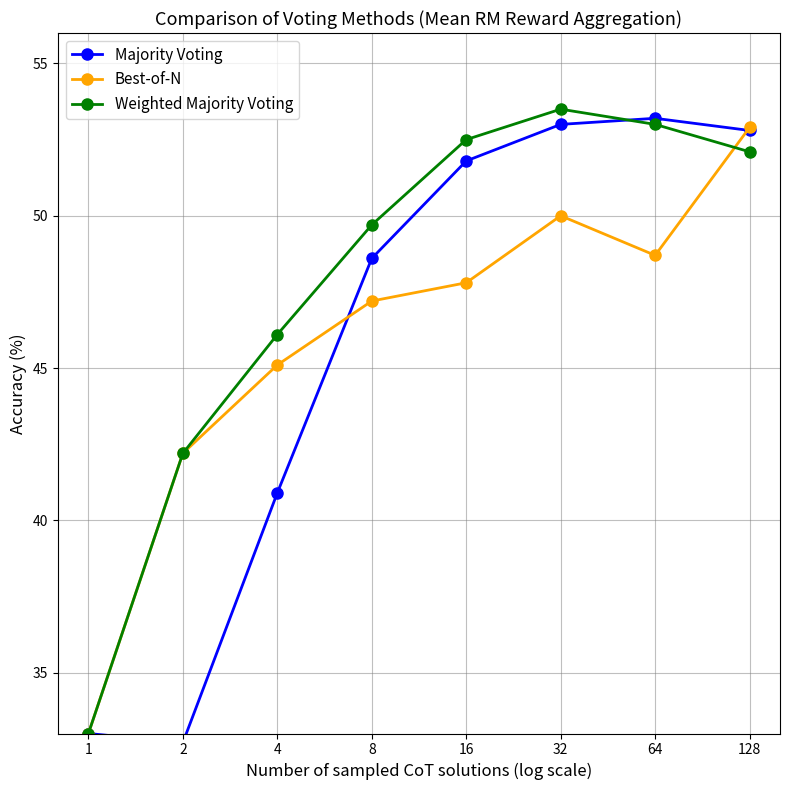

Reading left to right, what are all the values shown in this chart?

Majority Voting: 33.0	32.7	40.9	48.6	51.8	53.0	53.2	52.8
Best-of-N: 33.0	42.2	45.1	47.2	47.8	50.0	48.7	52.9
Weighted Majority Voting: 33.0	42.2	46.1	49.7	52.5	53.5	53.0	52.1